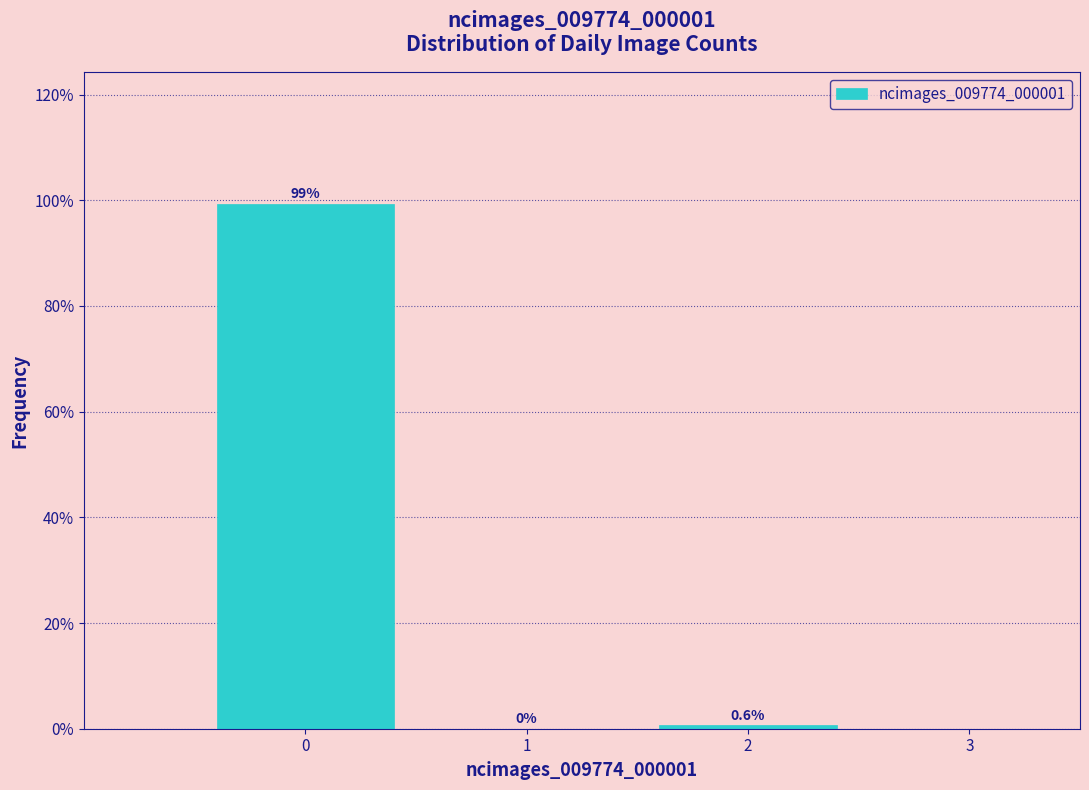

Reading left to right, transcribe this chart: for each bar, give the range it covers on the x-axis and its height.

-0.5 to 0.5: 99.4
0.5 to 1.5: 0.0
1.5 to 2.5: 0.6